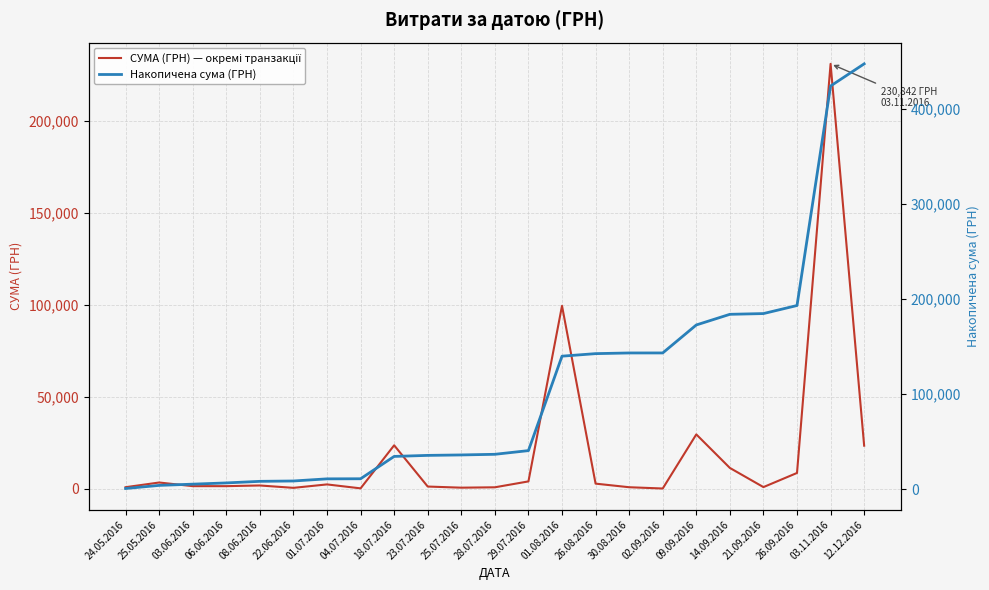

What is the total value across all series at 26.09.2016?

201636.3